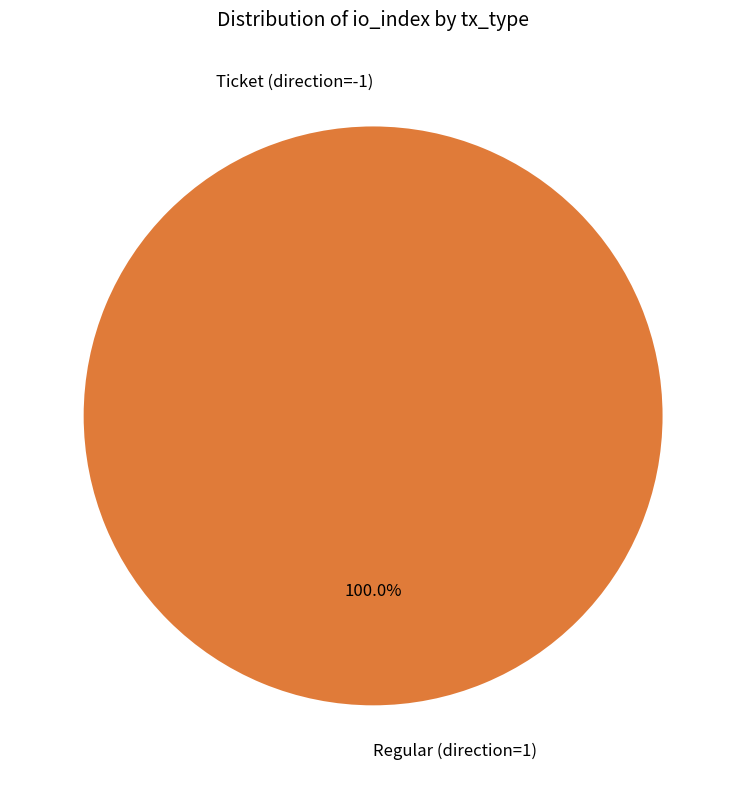

What is the smallest slice in the pie chart?

Ticket (direction=-1)